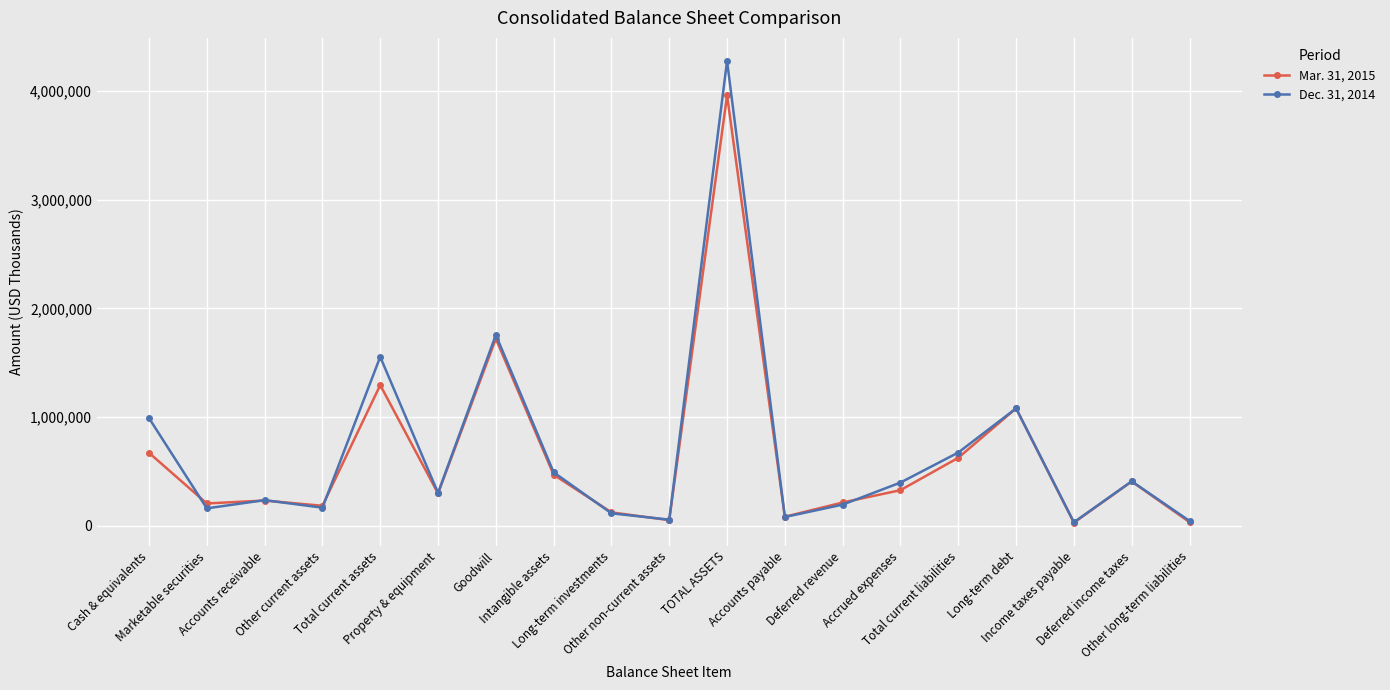

Rank the series by their average value, from lowest to highest.

Mar. 31, 2015, Dec. 31, 2014